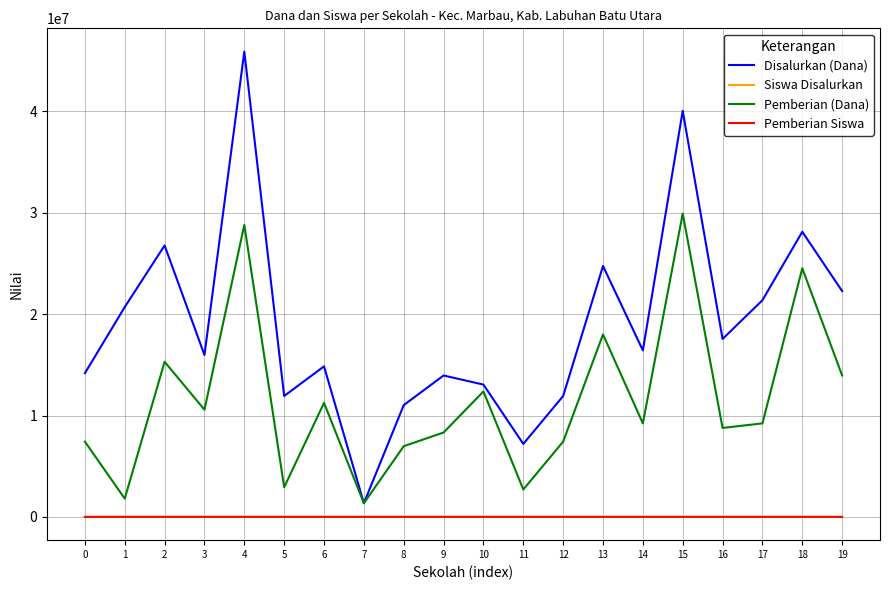

The Pemberian Siswa series shows 38 at 2. True or false?

True